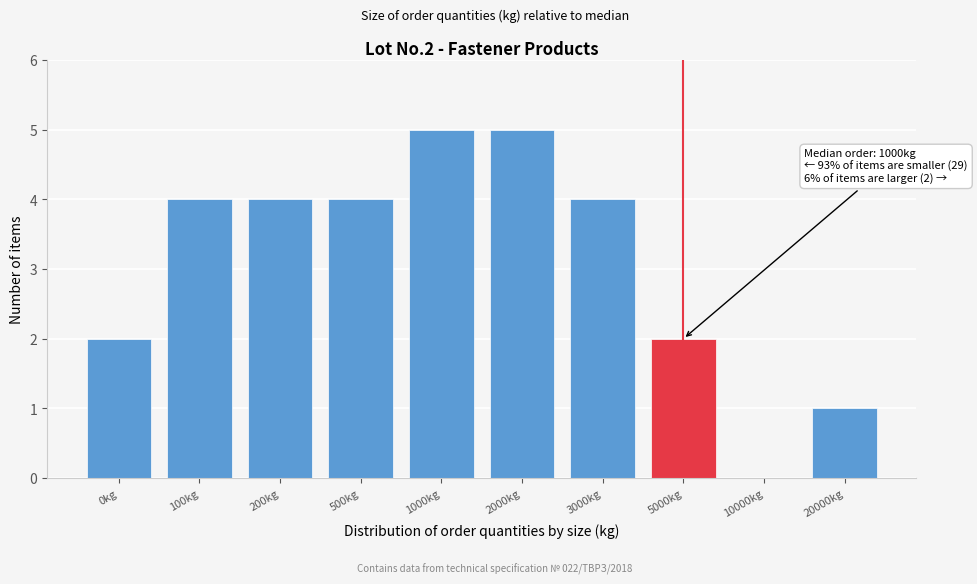

Reading left to right, what are all the values shown in this chart?

0kg=2	100kg=4	200kg=4	500kg=4	1000kg=5	2000kg=5	3000kg=4	5000kg=2	10000kg=0	20000kg=1